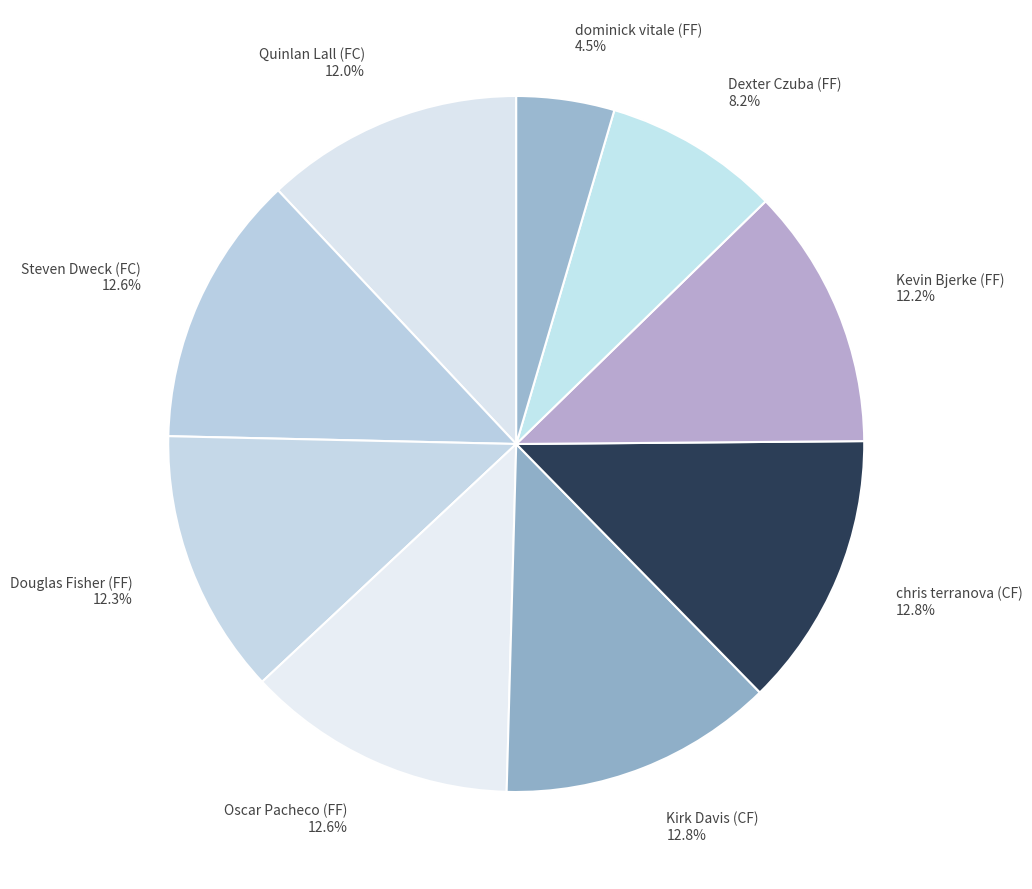

To the nearest percent, what portion does Kirk Davis (CF) represent?

13%